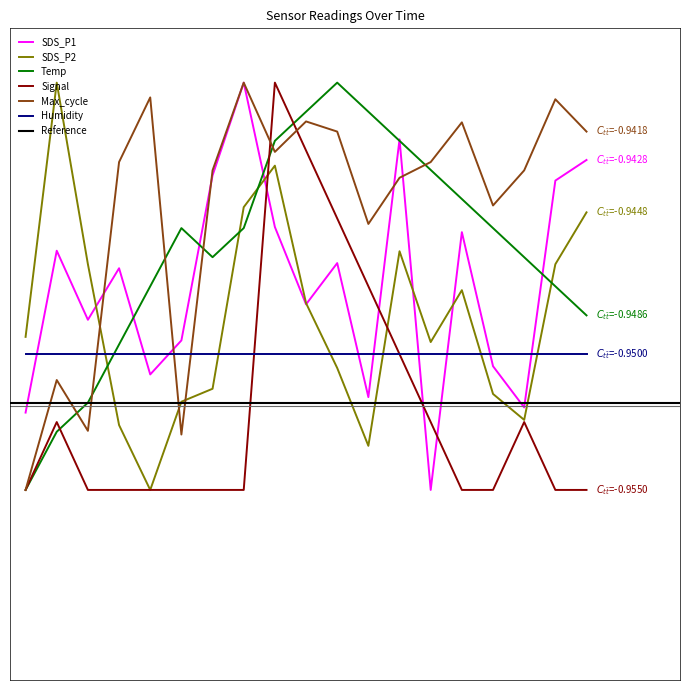

What position from the left is 01:27?

8